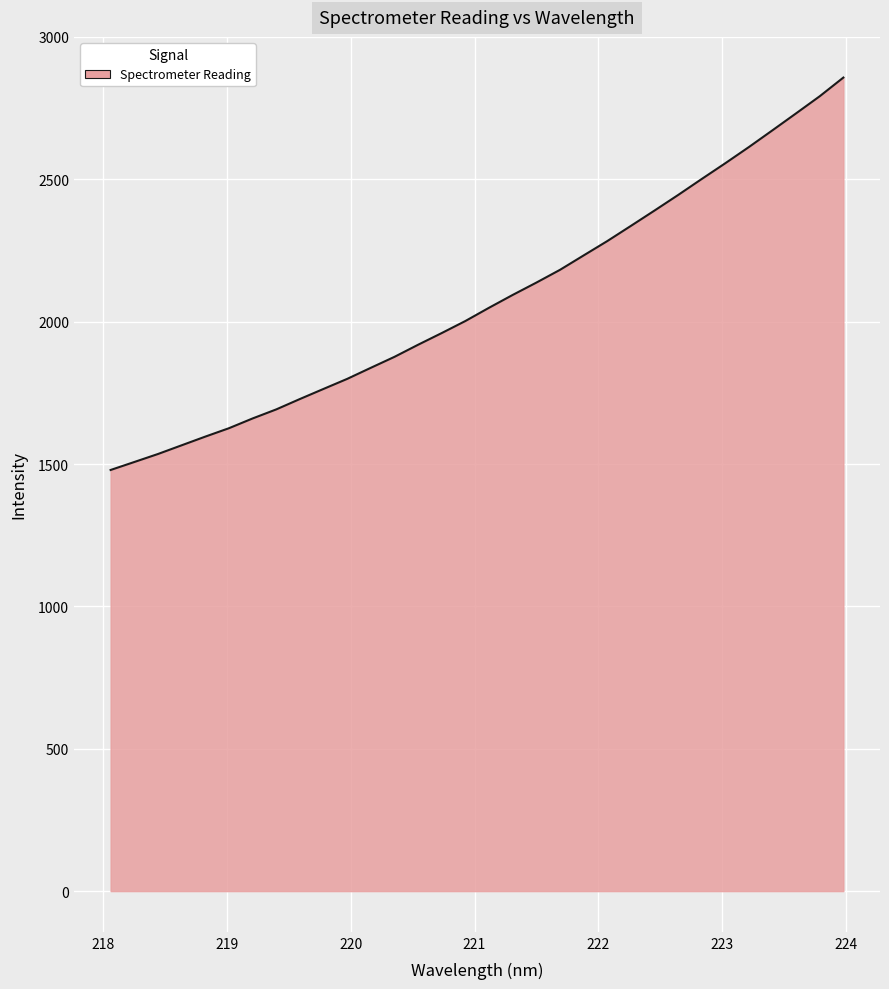

What is the smallest value displayed?

1479.1